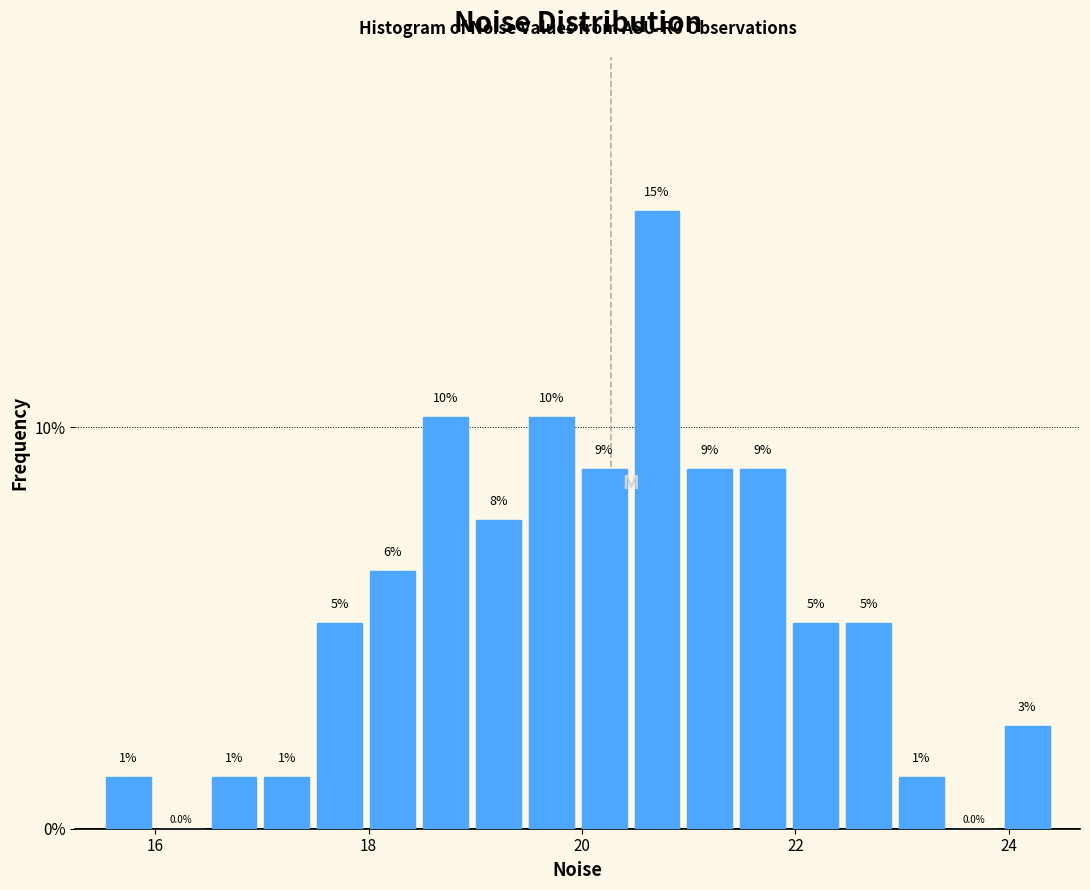

Read against the x-axis, roughly where is the centre of the tallest bar?

20.8